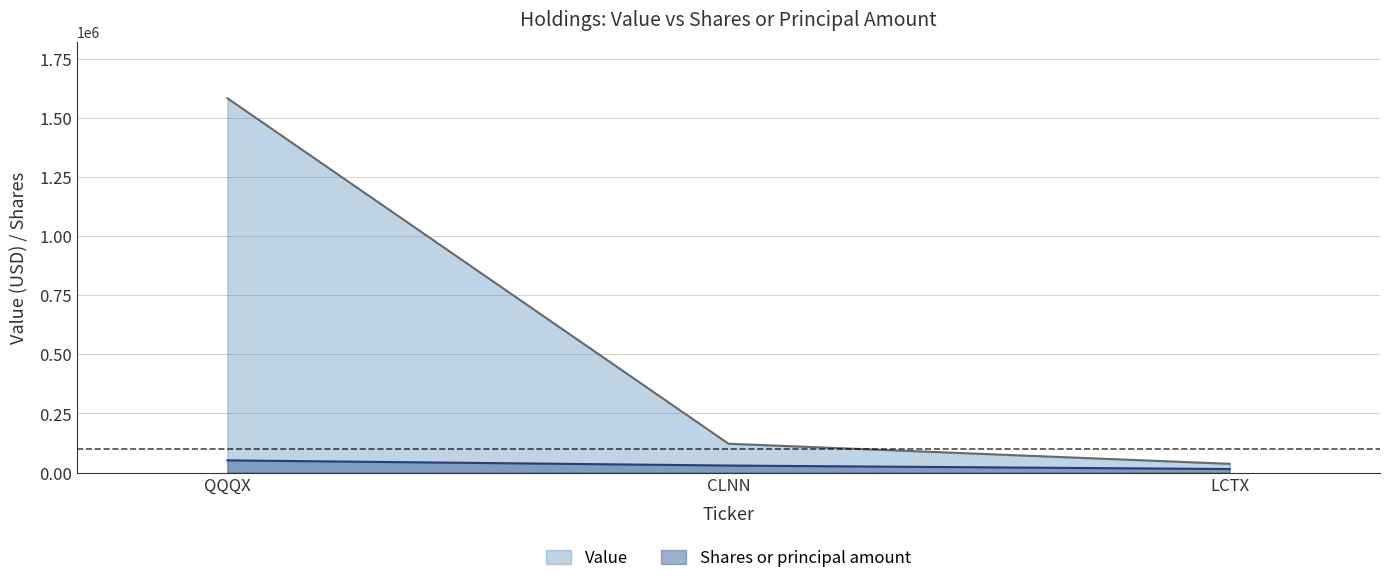

What position from the right is CLNN?

2